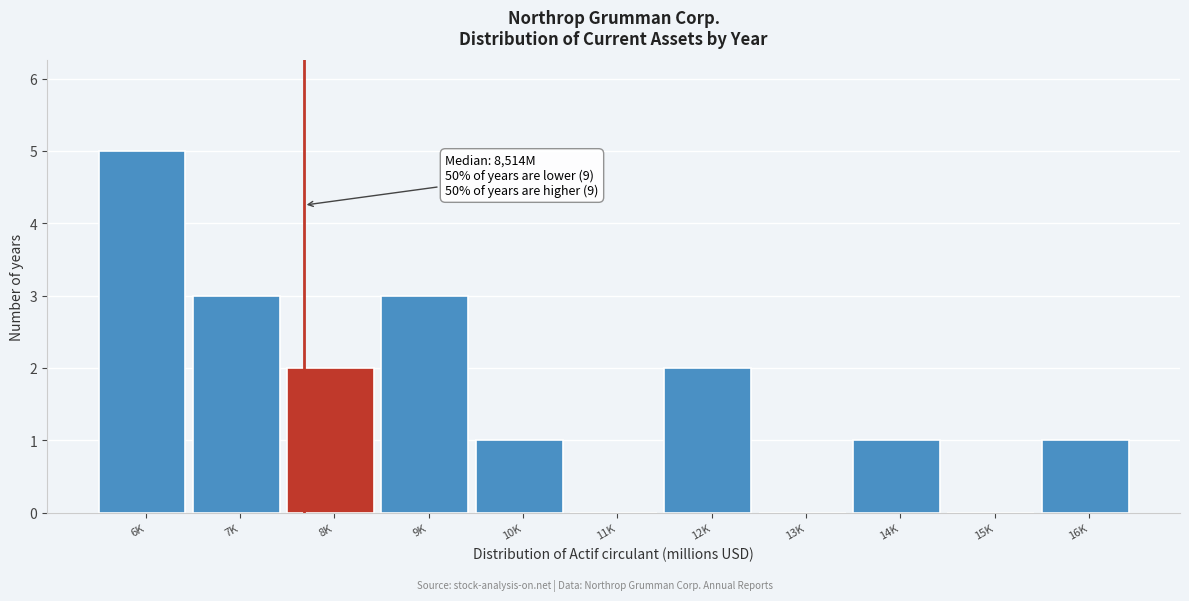

Reading left to right, transcribe all the data shown in this chart.

6K=5	7K=3	8K=2	9K=3	10K=1	11K=0	12K=2	13K=0	14K=1	15K=0	16K=1